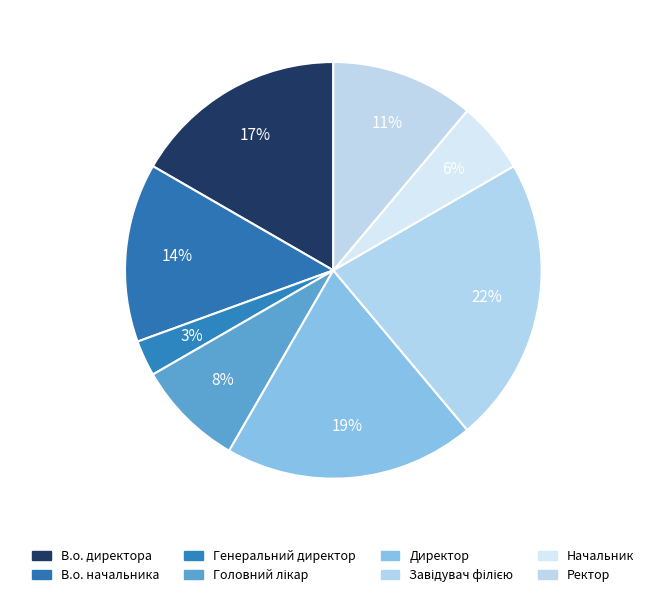

How many slices are in this pie chart?

8